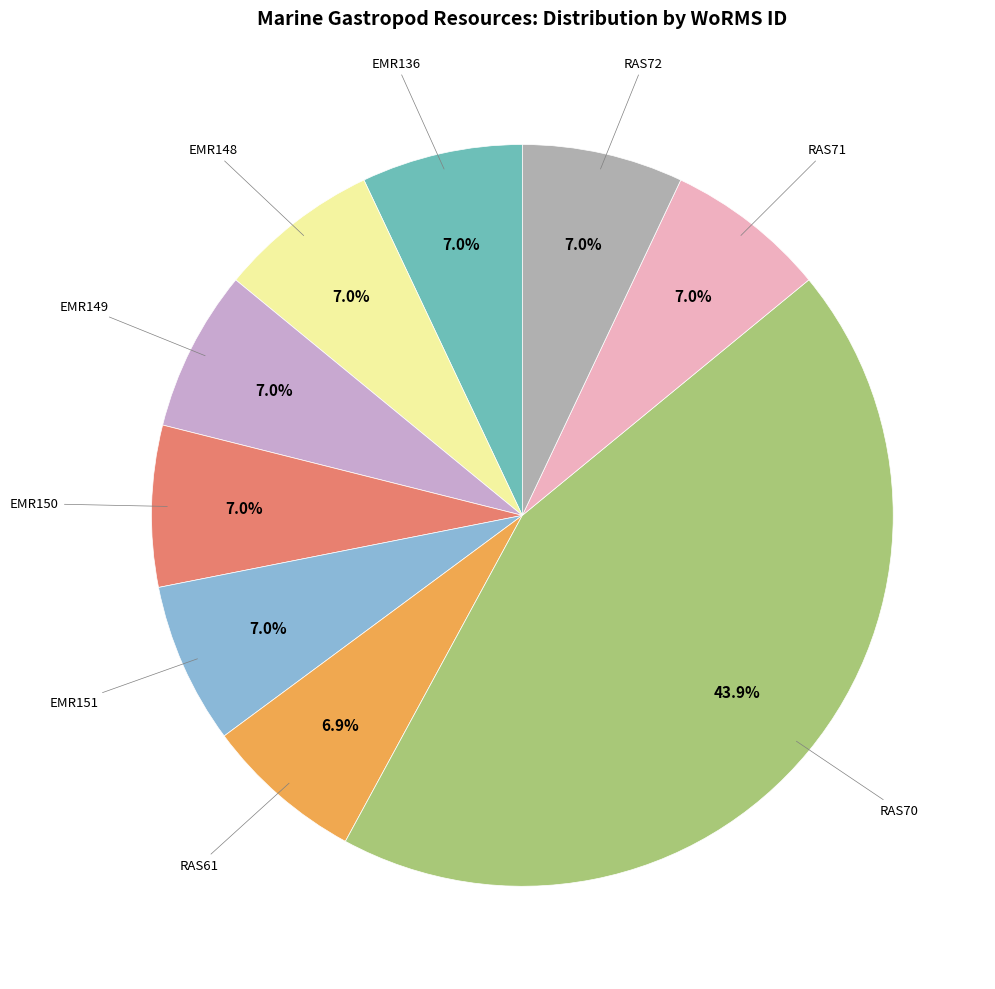

Is there any slice that represents more than half of the pie?

No